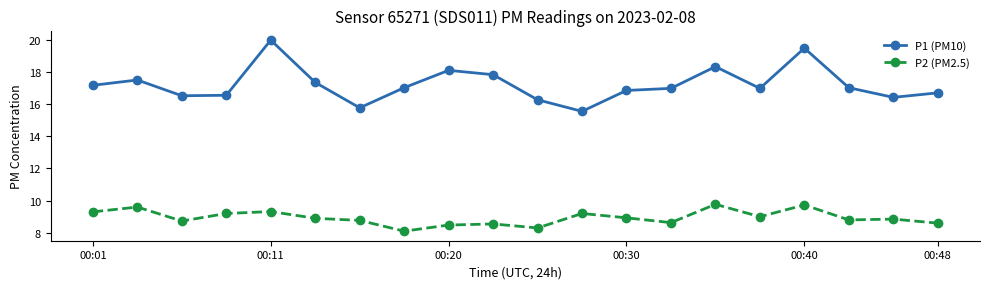

True or false: P1 (PM10) and P2 (PM2.5) intersect in this chart.

False